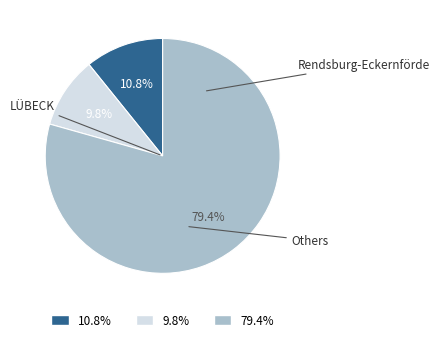

To the nearest percent, what is the difference between the largest and smallest slice percentages?

70%